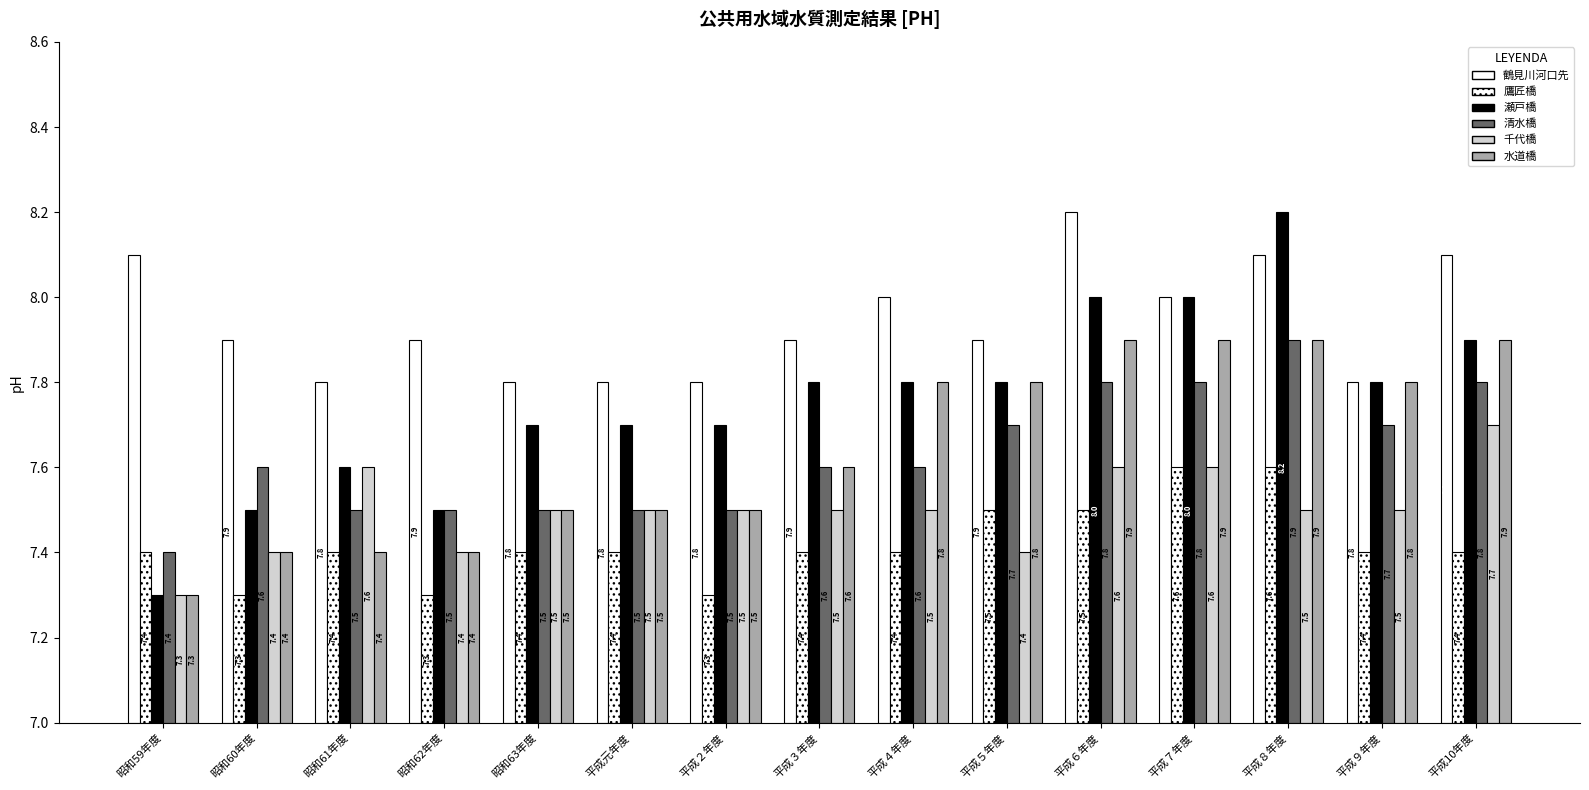

What are all the series names shown in the legend?

鶴見川河口先, 鷹匠橋, 瀬戸橋, 清水橋, 千代橋, 水道橋